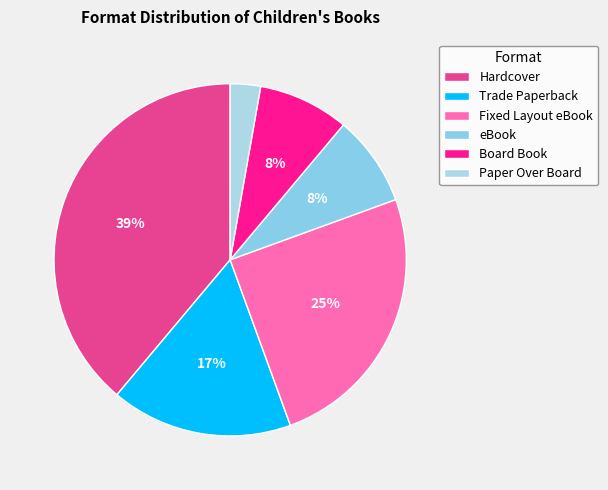

Count the number of slices in the pie.

6